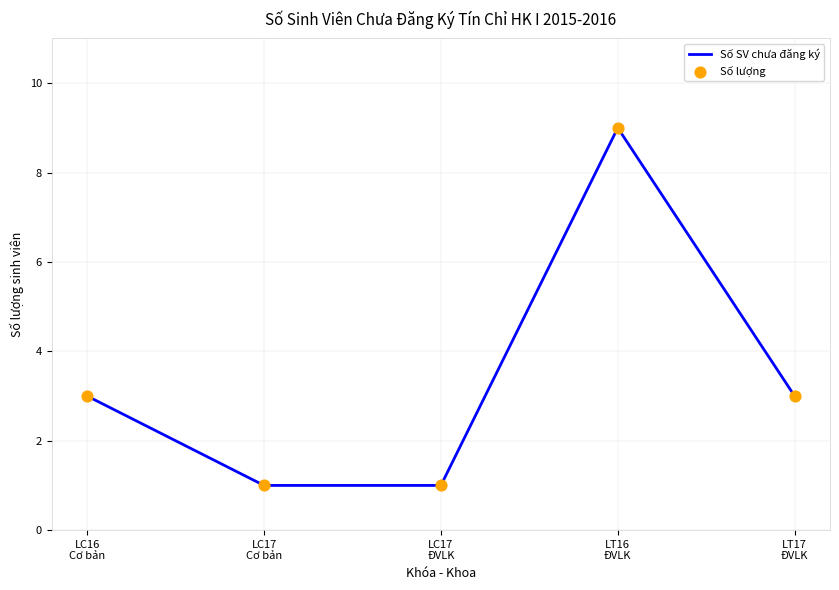

What is the greatest value displayed?

9